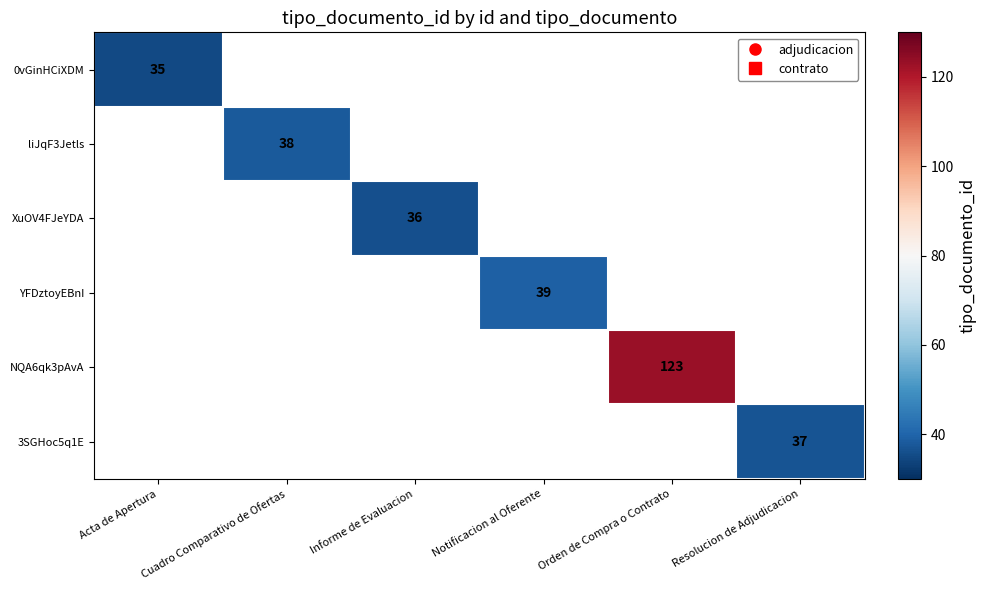

True or false: liJqF3Jetls has a value of 54 at Cuadro Comparativo de Ofertas.

False